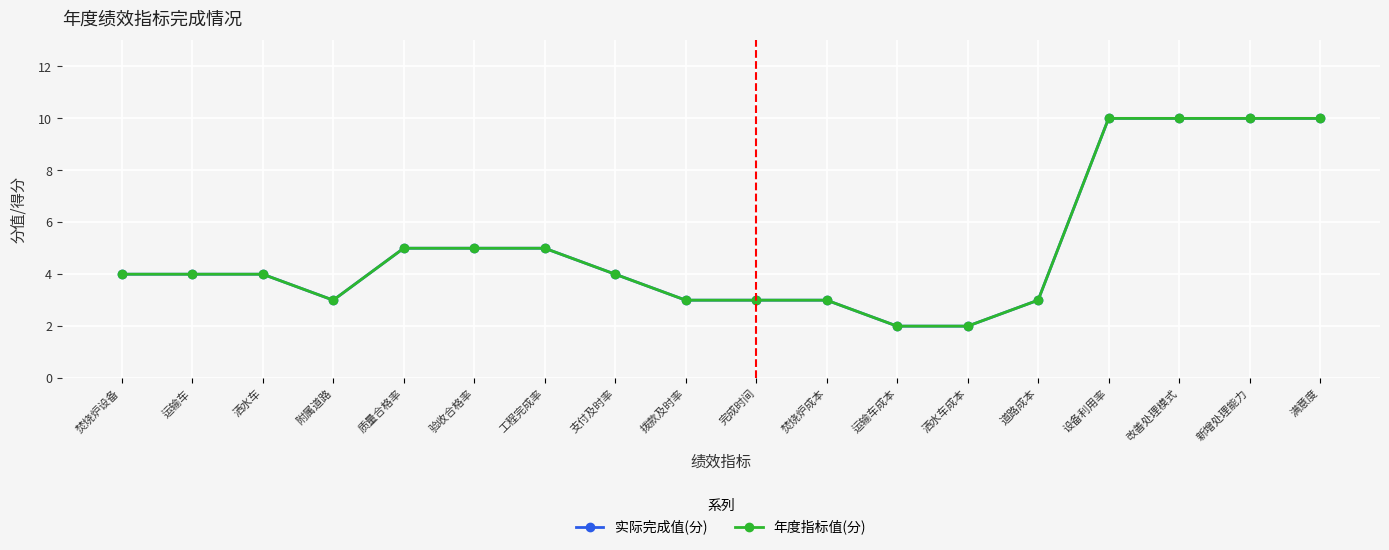

Which series changed the most between 附属道路 and 新增处理能力?

实际完成值(分)